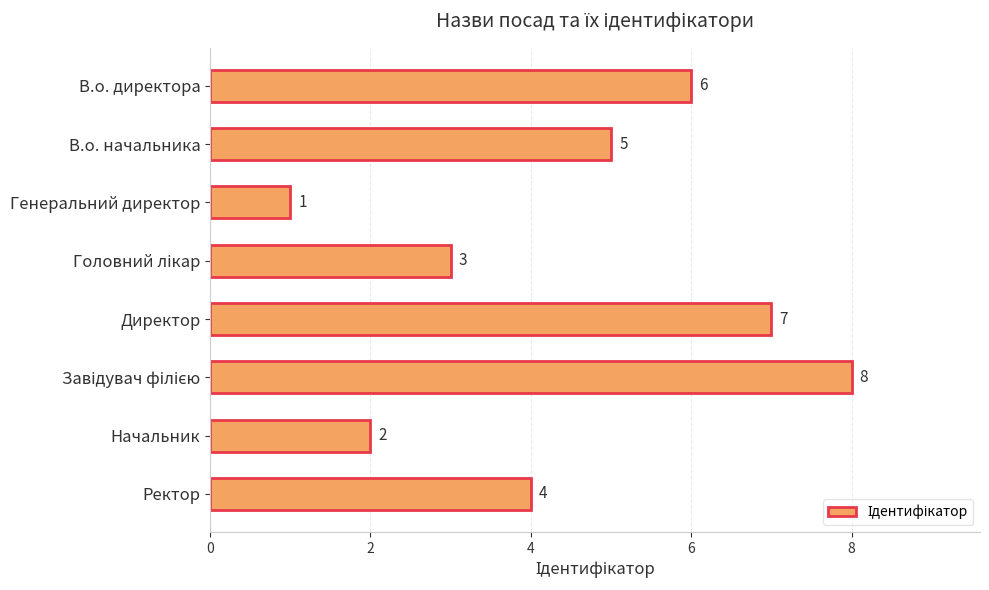

Approximately how many times larger is the value at В.о. начальника compared to Генеральний директор?

5.0